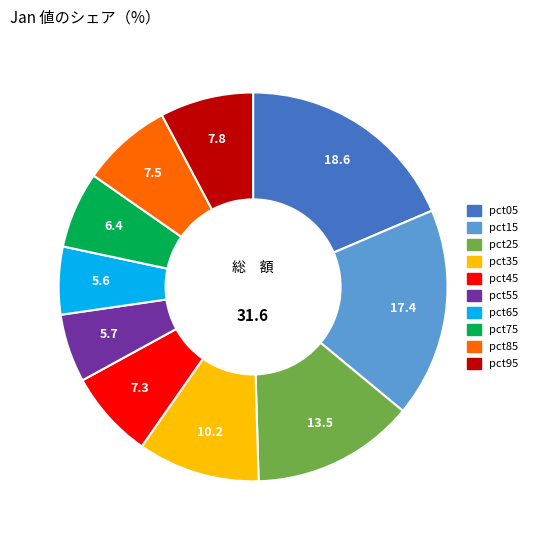

Do pct55 and pct05 together represent more than half of the pie?

No